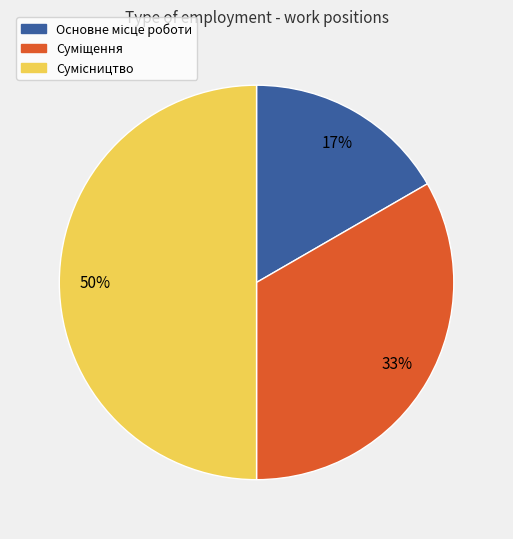

To the nearest percent, what is the difference between the largest and smallest slice percentages?

33%